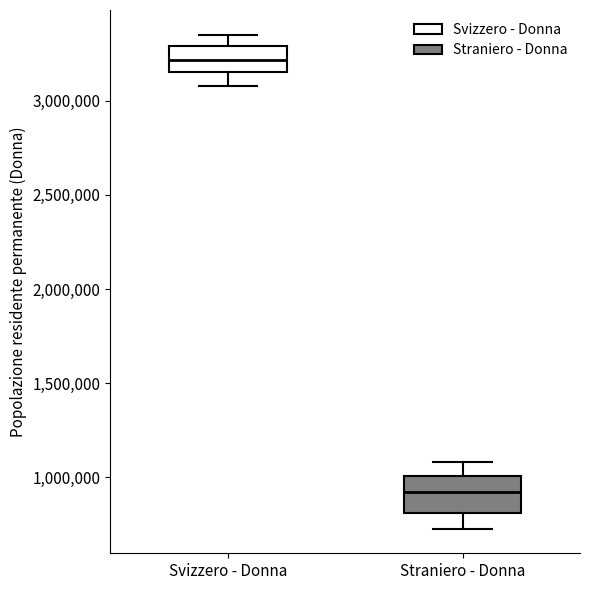

Which box's median line is the lowest?

Straniero - Donna